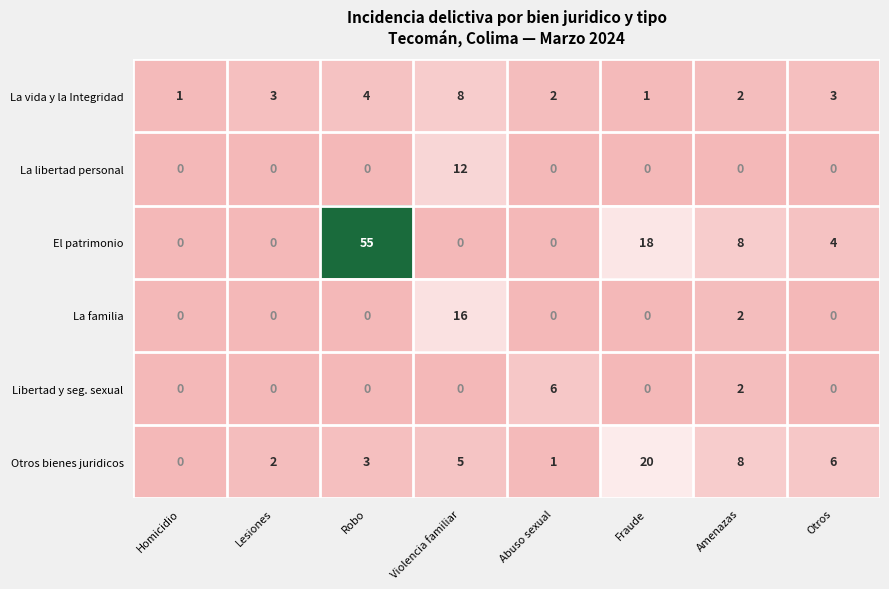

What is the difference between the maximum and minimum values in the El patrimonio series?

55